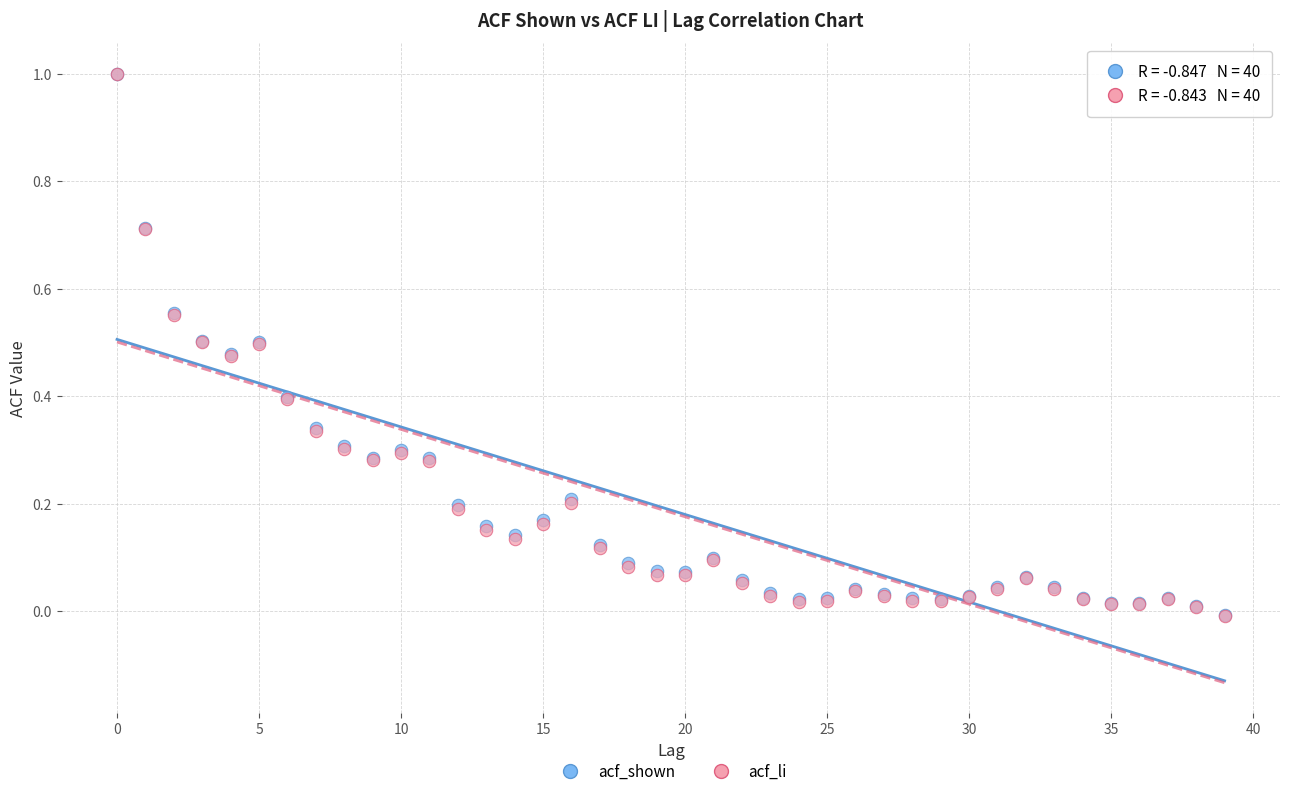

What are all the series names shown in the legend?

acf_shown, acf_li